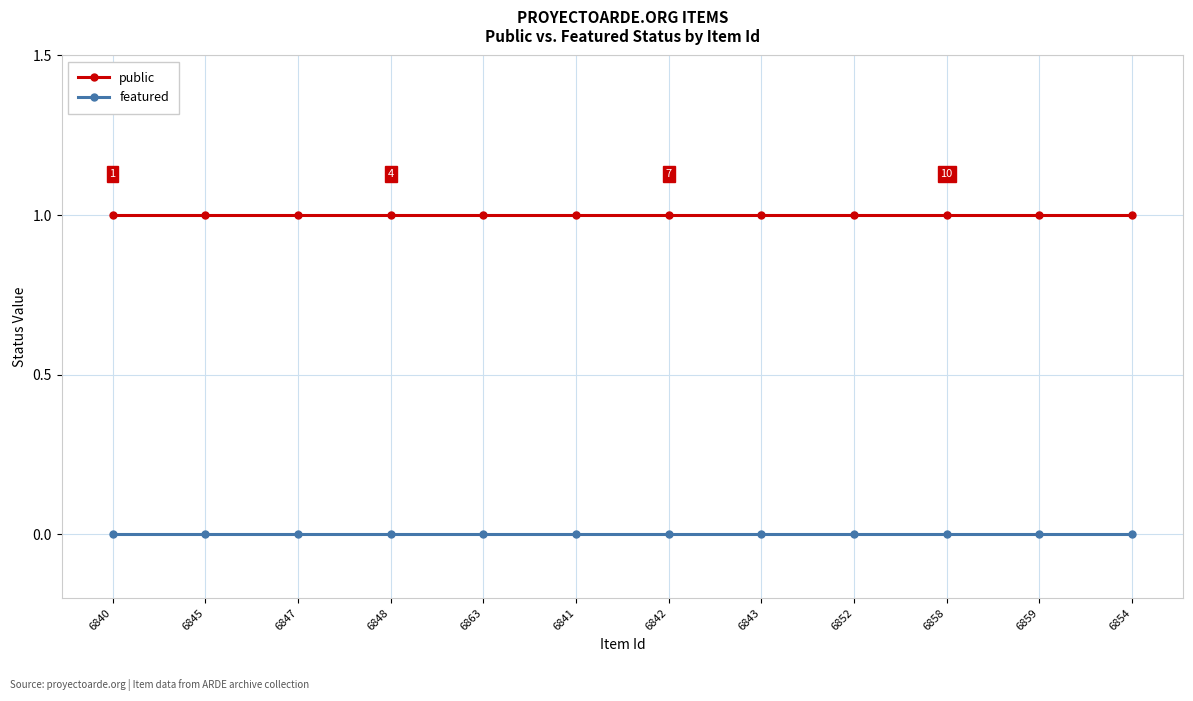

Does the chart have visible grid lines?

Yes